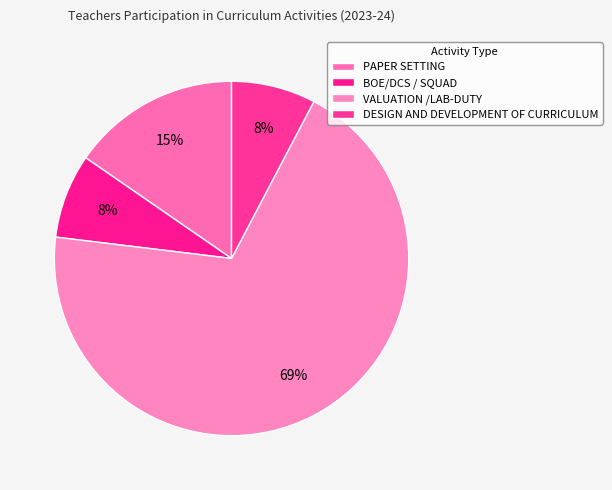

What is the total percentage of DESIGN AND DEVELOPMENT OF CURRICULUM and VALUATION /LAB-DUTY?

76.9%